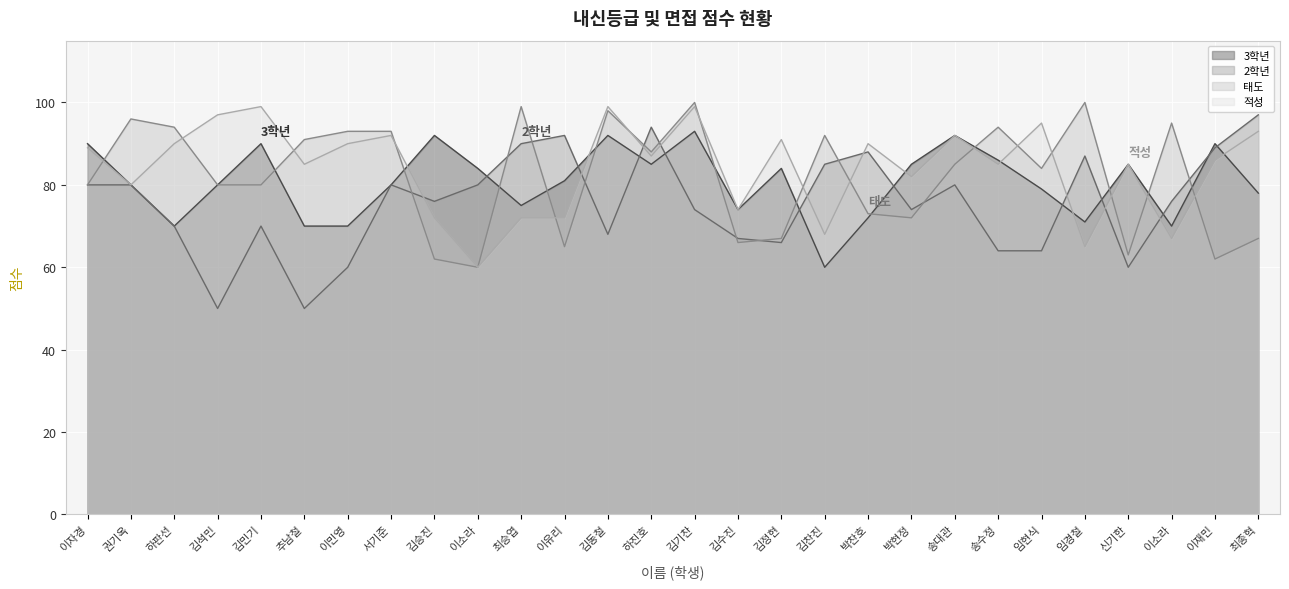

What is the sum of the 2학년 values at 하진호 and 이자경?

174